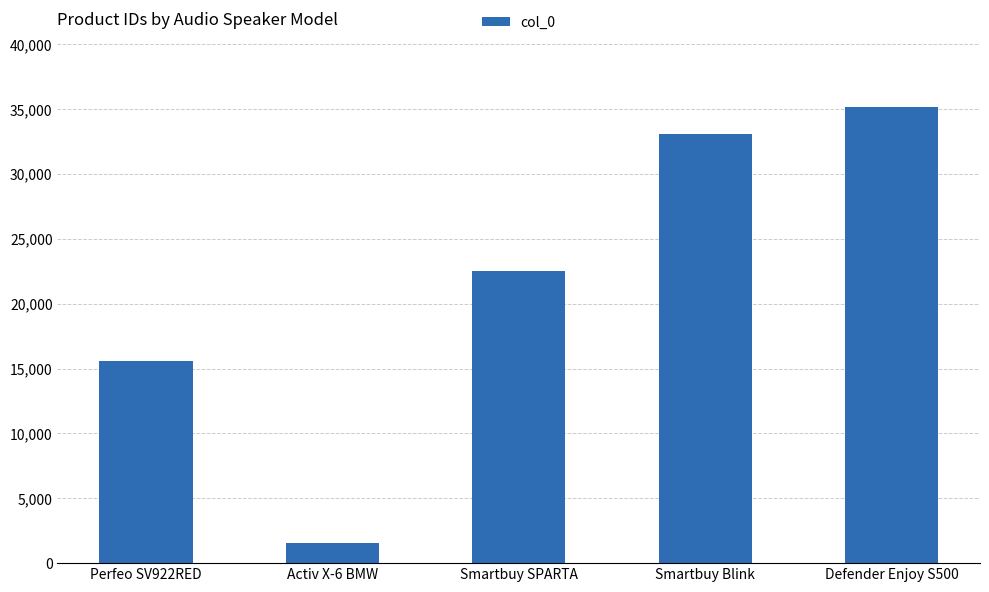

List the labels in order of value, smallest first.

Activ X-6 BMW, Perfeo SV922RED, Smartbuy SPARTA, Smartbuy Blink, Defender Enjoy S500